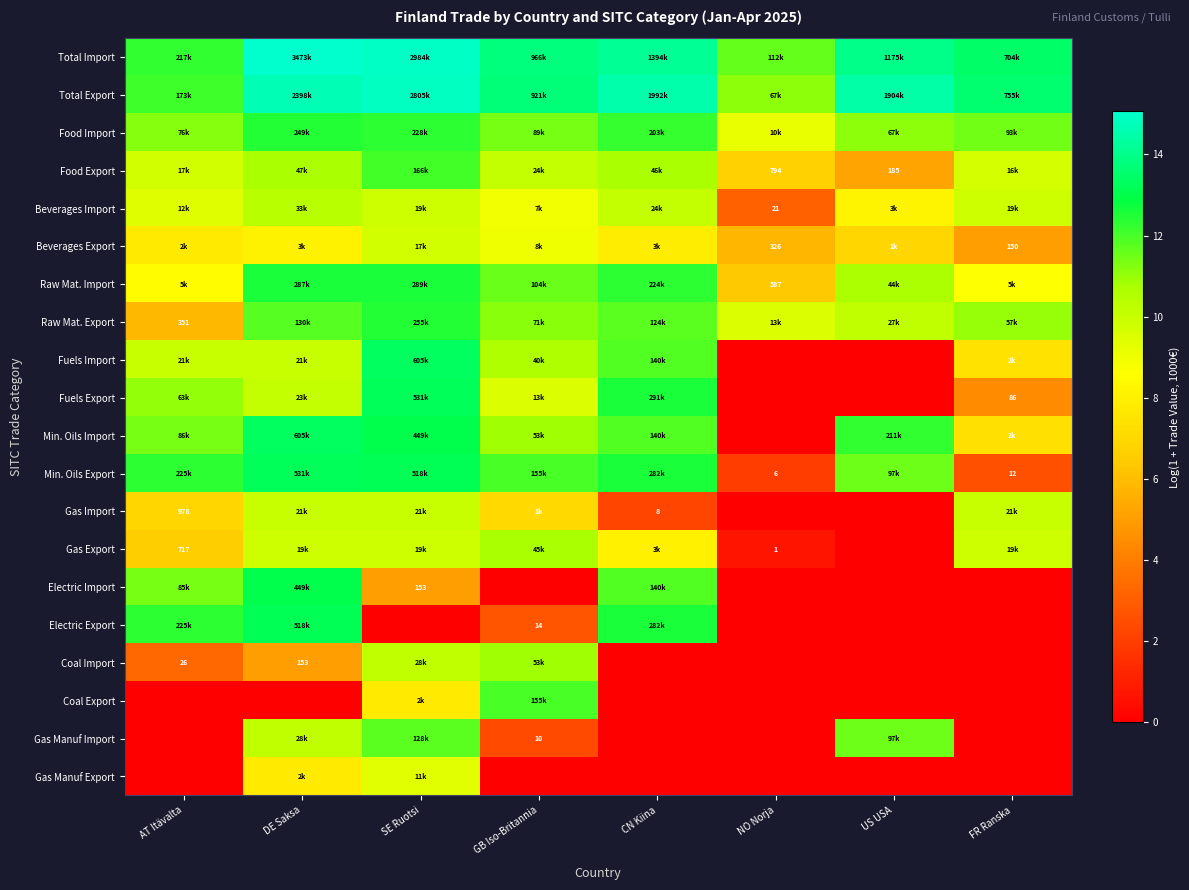

Which has a higher value, NO Norja or US USA?

US USA